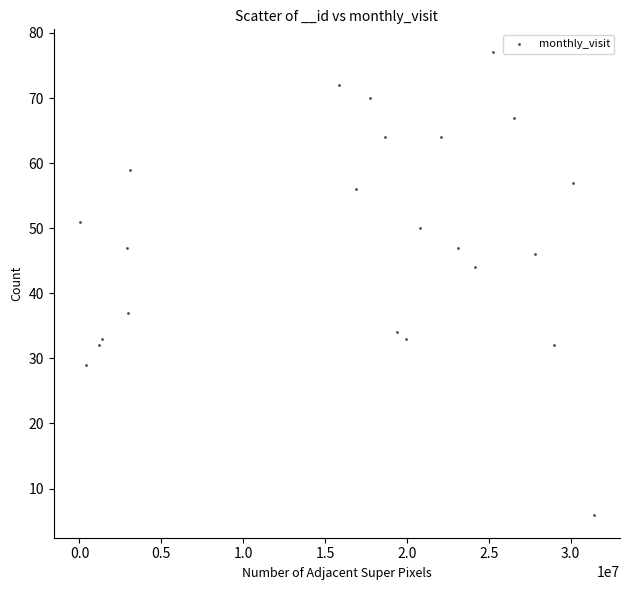

What is the range of Y values (max minus min)?

71